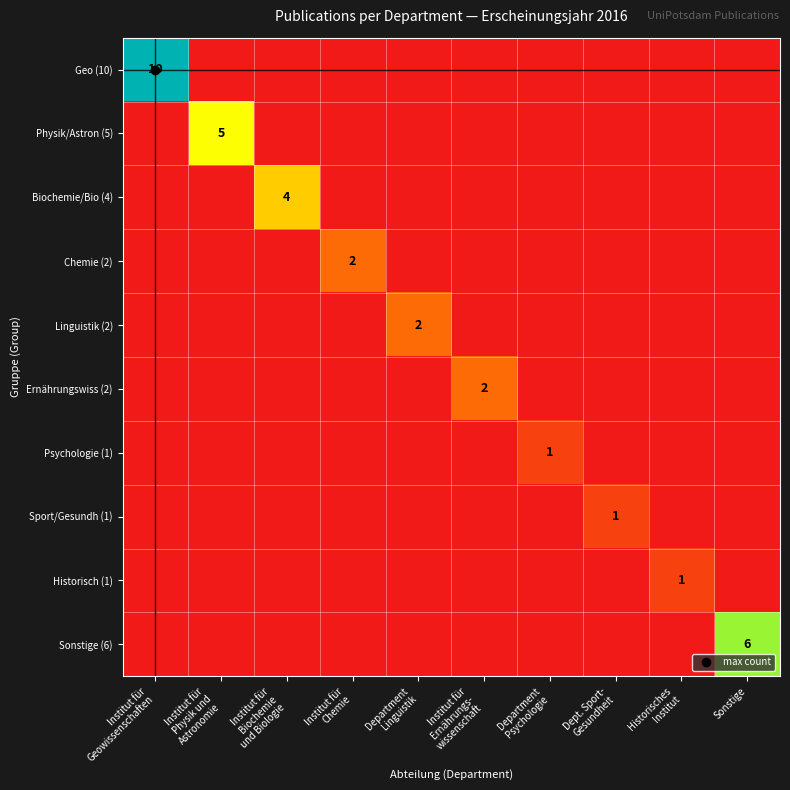

Count the Physik/Astron (5) values in the range 0 to 1.

9